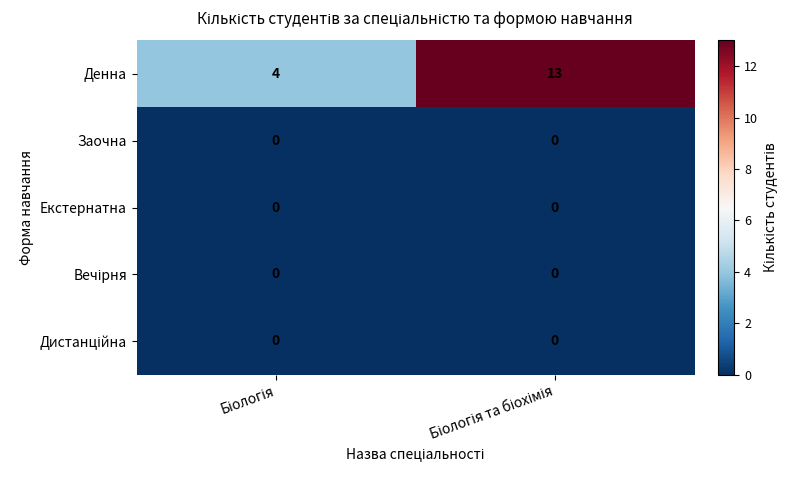

Which series has the widest spread of values?

Денна